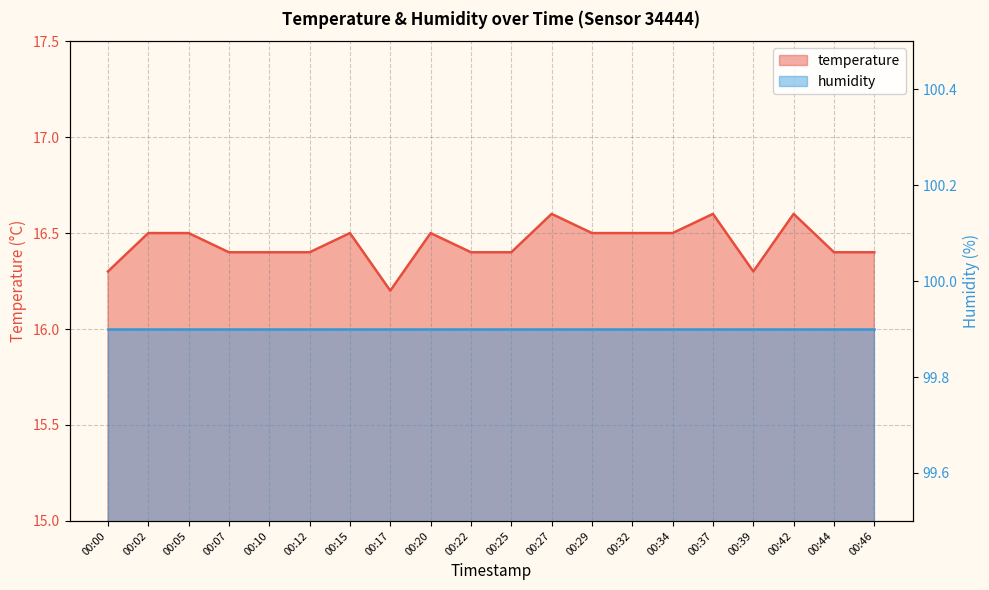

List the labels in order of value, smallest first.

00:17, 00:00, 00:39, 00:07, 00:10, 00:12, 00:22, 00:25, 00:44, 00:46, 00:02, 00:05, 00:15, 00:20, 00:29, 00:32, 00:34, 00:27, 00:37, 00:42